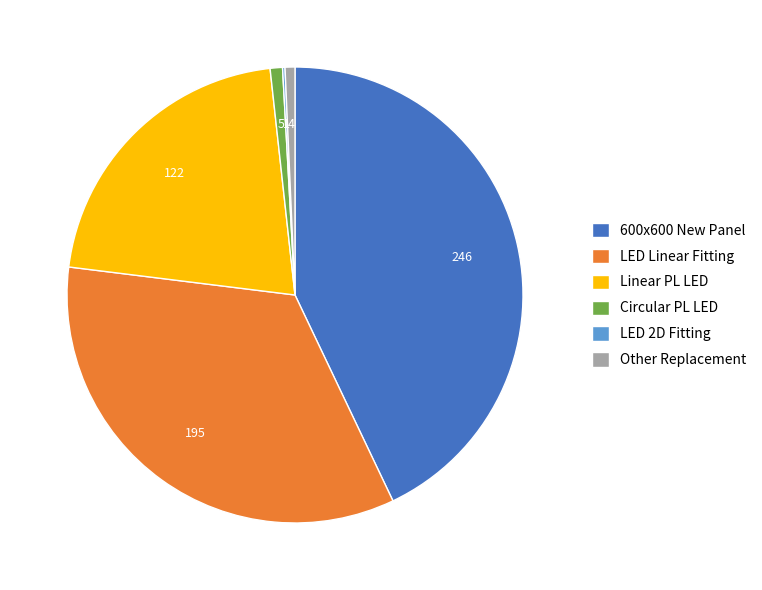

Does any single category account for the majority?

No